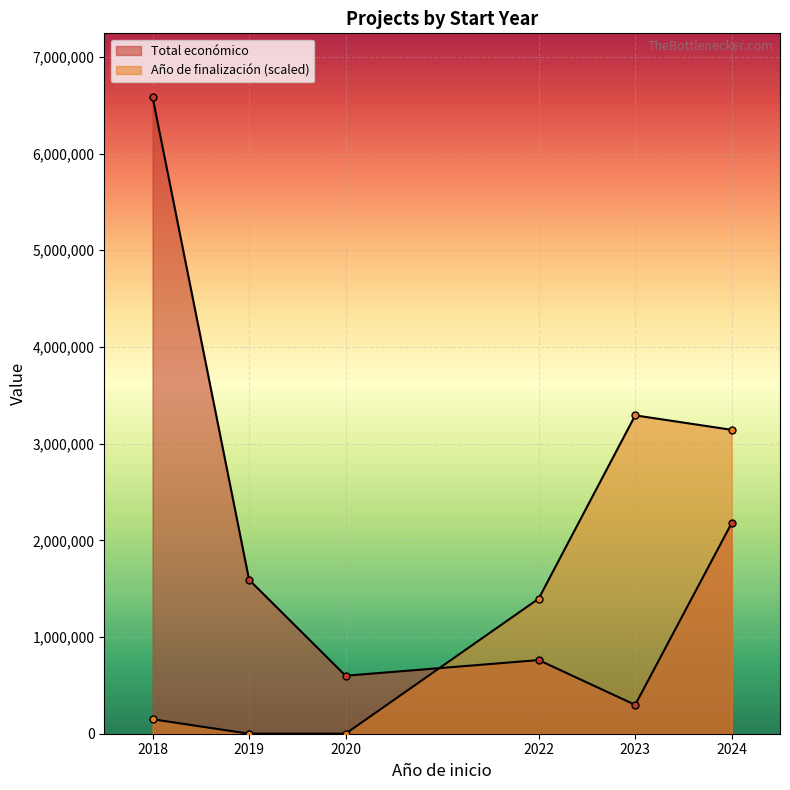

At which label is Total económico closest to 3441593?

2024